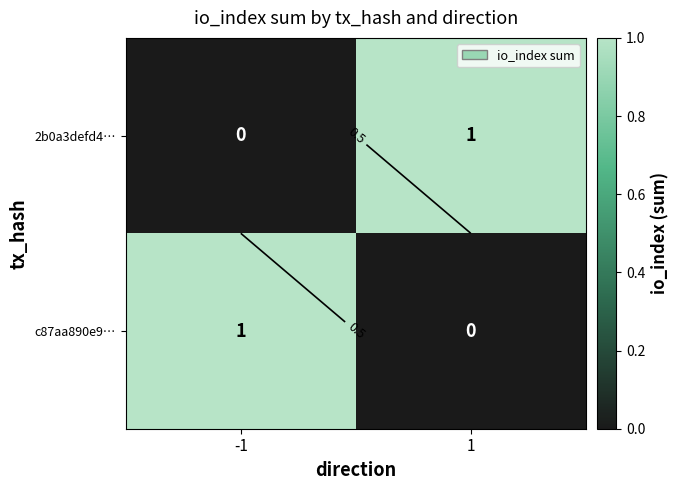

How many c87aa890e9… values are between 0 and 1?

2